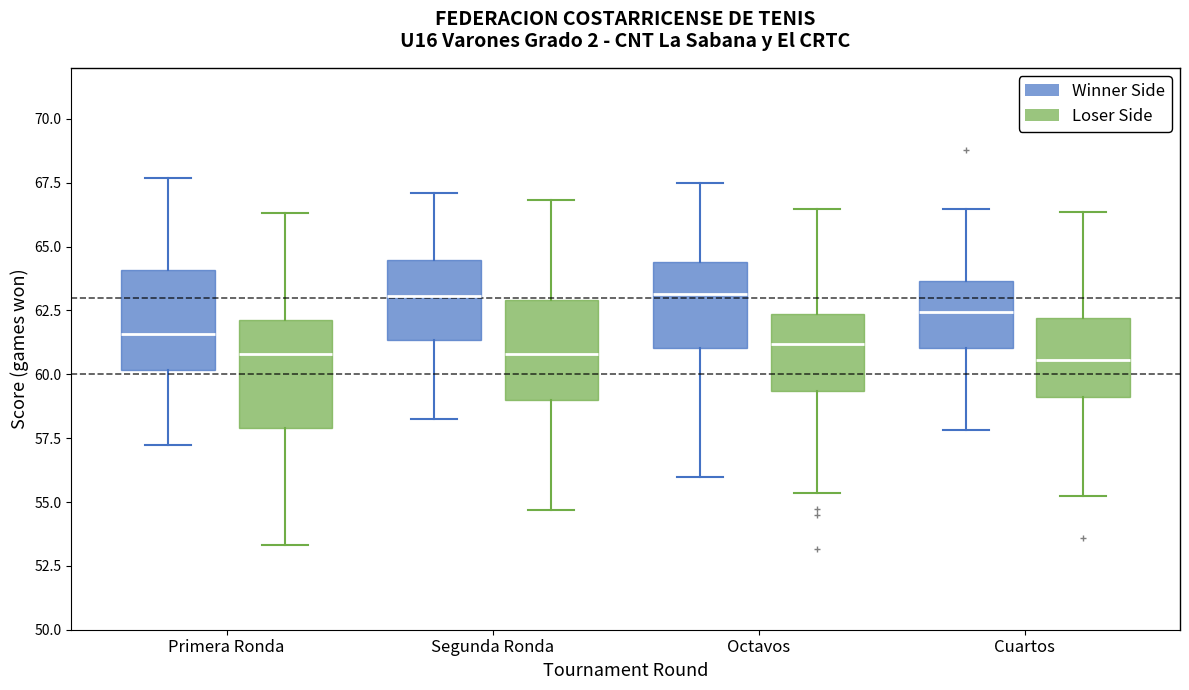

Where is the upper edge of the box for Segunda Ronda (Loser Side) on the y-axis? The values are not printed on the chart, so give them approximately, as read against the axis.

63.0